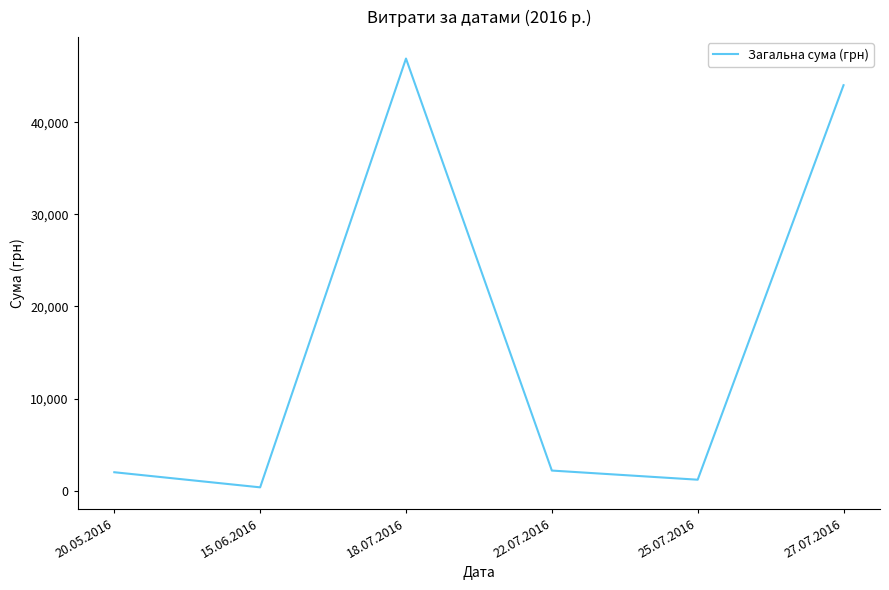

What value does the data have at 18.07.2016?

46904.0